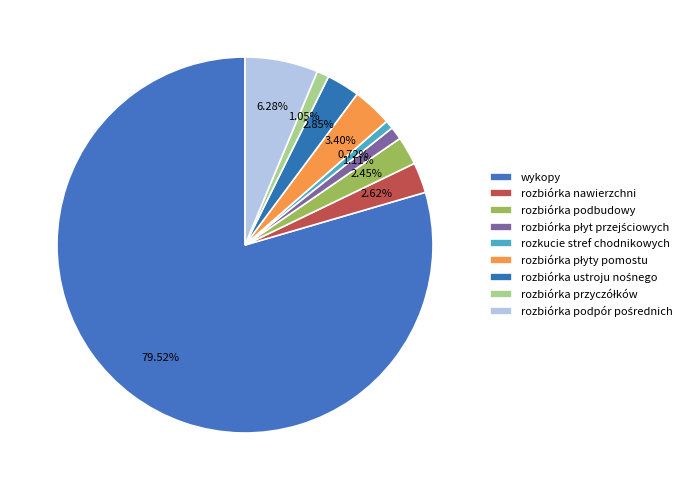

True or false: rozbiórka ustroju nośnego accounts for 10% of the total.

False